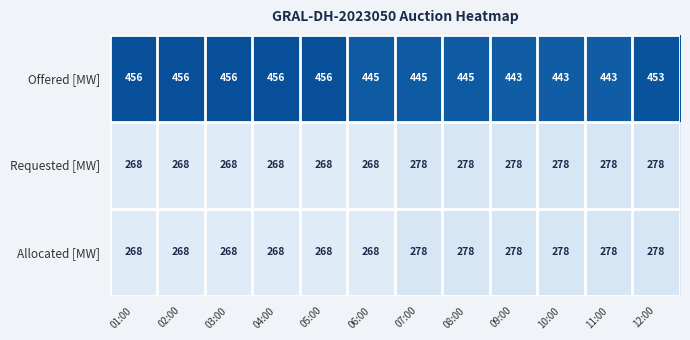

Which series changed the most between 01:00 and 09:00?

Offered [MW]